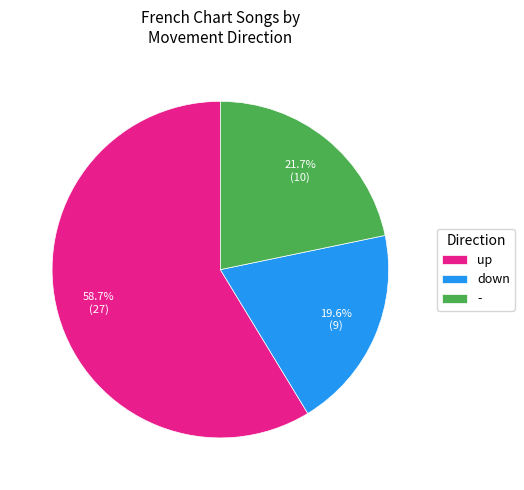

To the nearest percent, what percentage of the pie is up?

59%